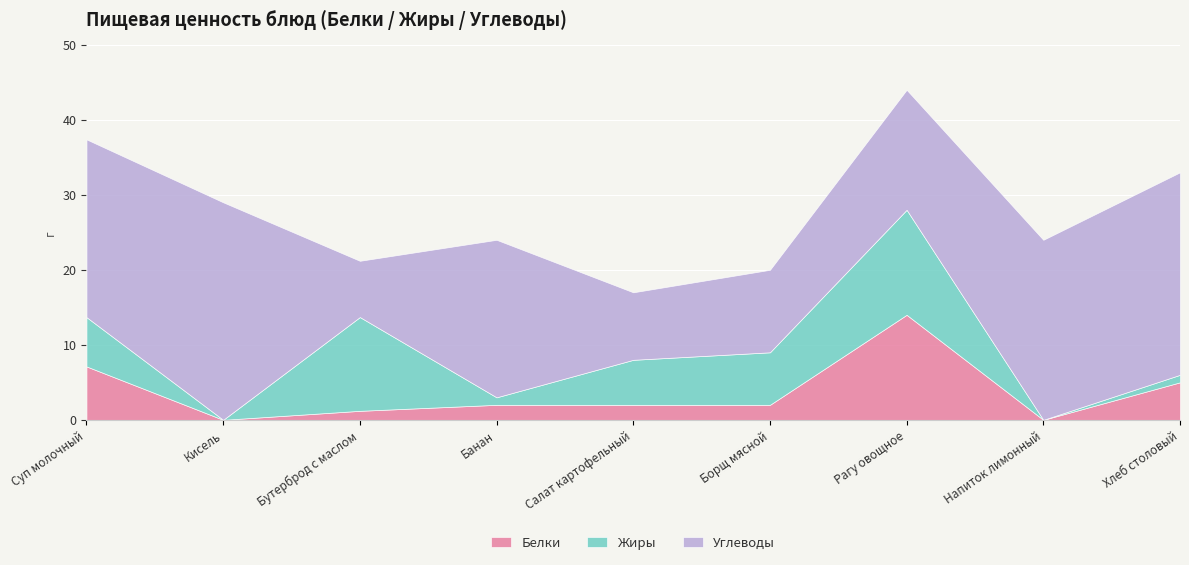

Reading left to right, extract all data points from this chart.

Белки: Суп молочный=7.1	Кисель=0.0	Бутерброд с маслом=1.2	Банан=2.0	Салат картофельный=2.0	Борщ мясной=2.0	Рагу овощное=14.0	Напиток лимонный=0.0	Хлеб столовый=5.0
Жиры: Суп молочный=6.6	Кисель=0.0	Бутерброд с маслом=12.5	Банан=1.0	Салат картофельный=6.0	Борщ мясной=7.0	Рагу овощное=14.0	Напиток лимонный=0.0	Хлеб столовый=1.0
Углеводы: Суп молочный=23.7	Кисель=29.0	Бутерброд с маслом=7.5	Банан=21.0	Салат картофельный=9.0	Борщ мясной=11.0	Рагу овощное=16.0	Напиток лимонный=24.0	Хлеб столовый=27.0